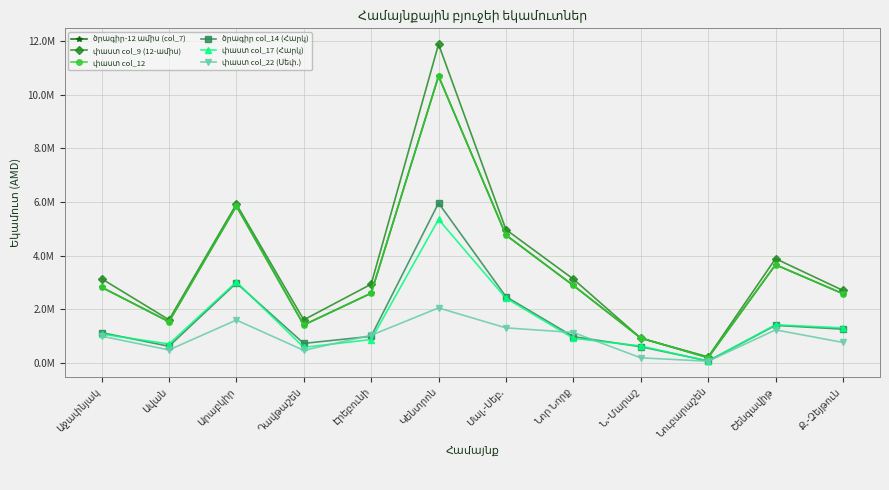

Is this an area chart (filled region under the line)?

No